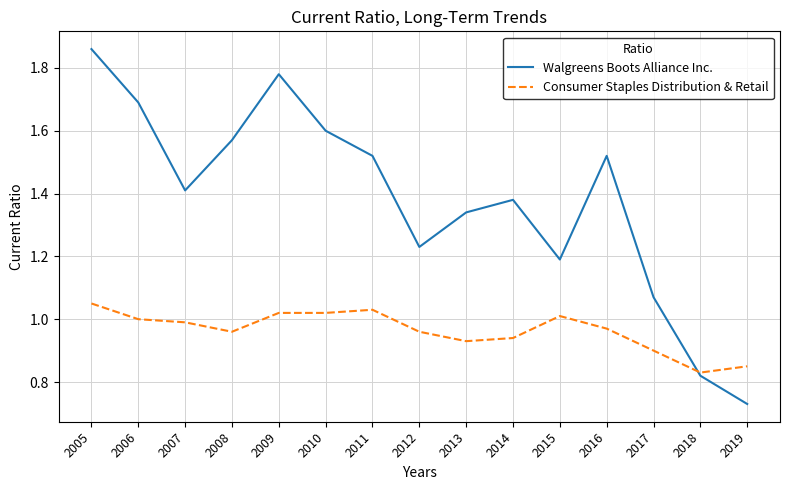

In Walgreens Boots Alliance Inc., how many points are lower than both neighbors (excluding endpoints)?

3